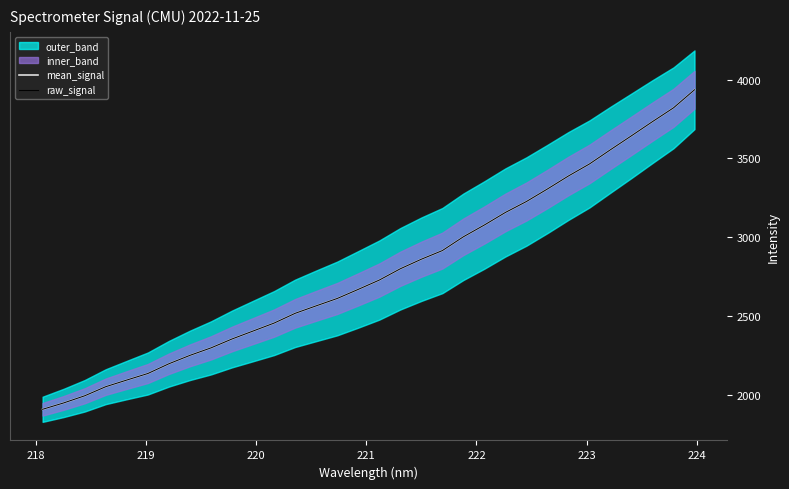

True or false: raw_signal and mean_signal intersect in this chart.

False